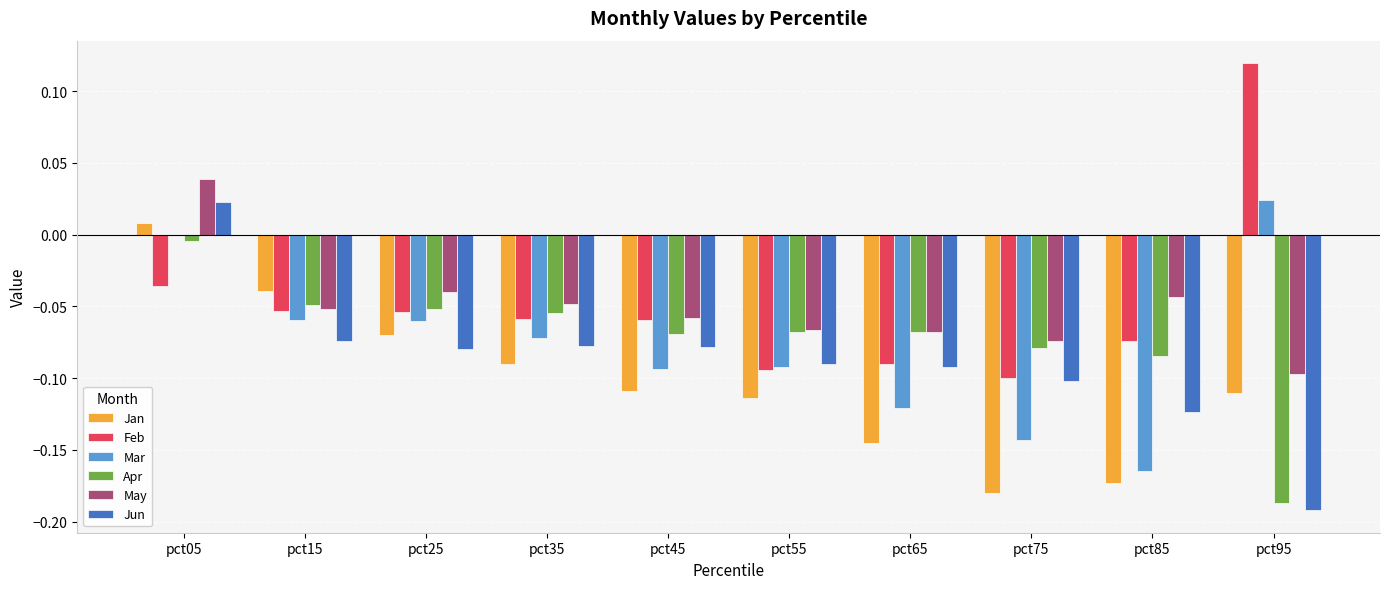

At which label does Jan reach its peak?

pct05